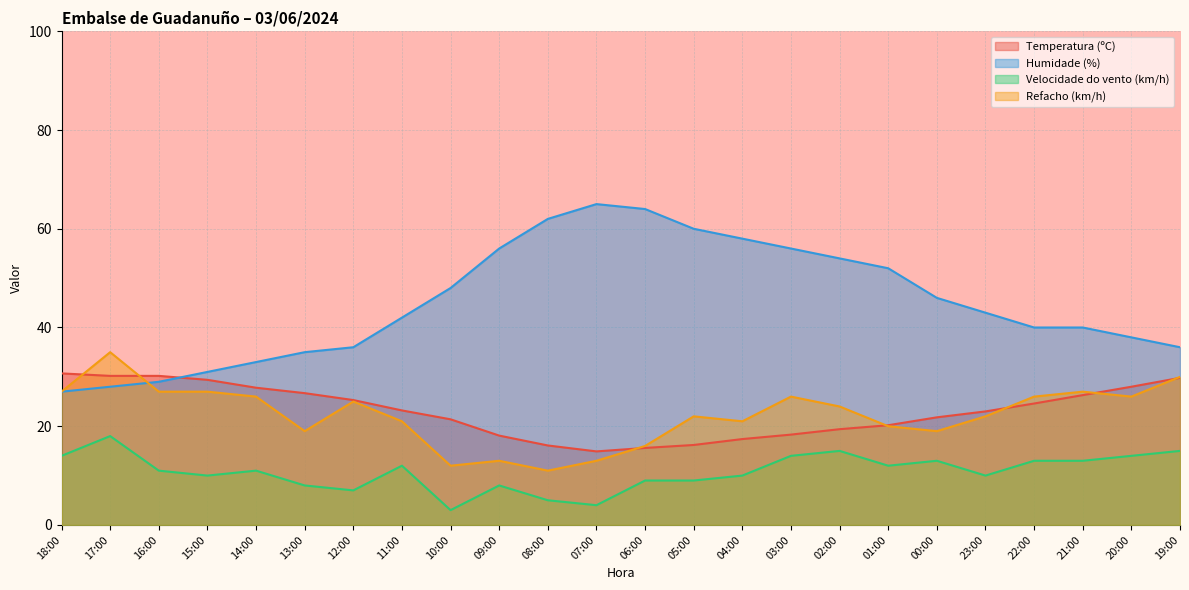

Is it true that Temperatura (ºC) equals 16.1 at 08:00?

True